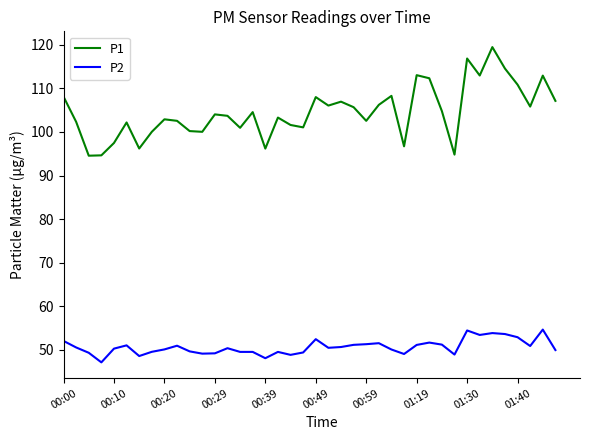

What is the sum of all P1 values?

4182.4